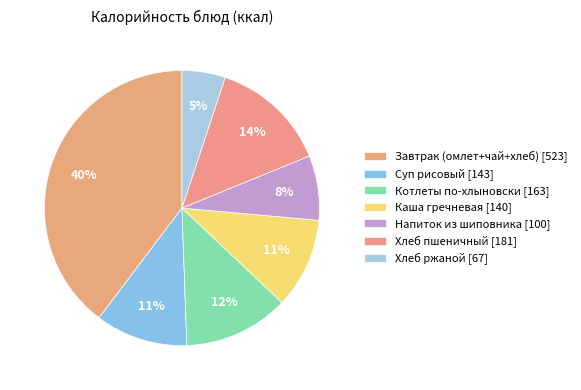

To the nearest percent, what is the difference between the largest and smallest slice percentages?

35%